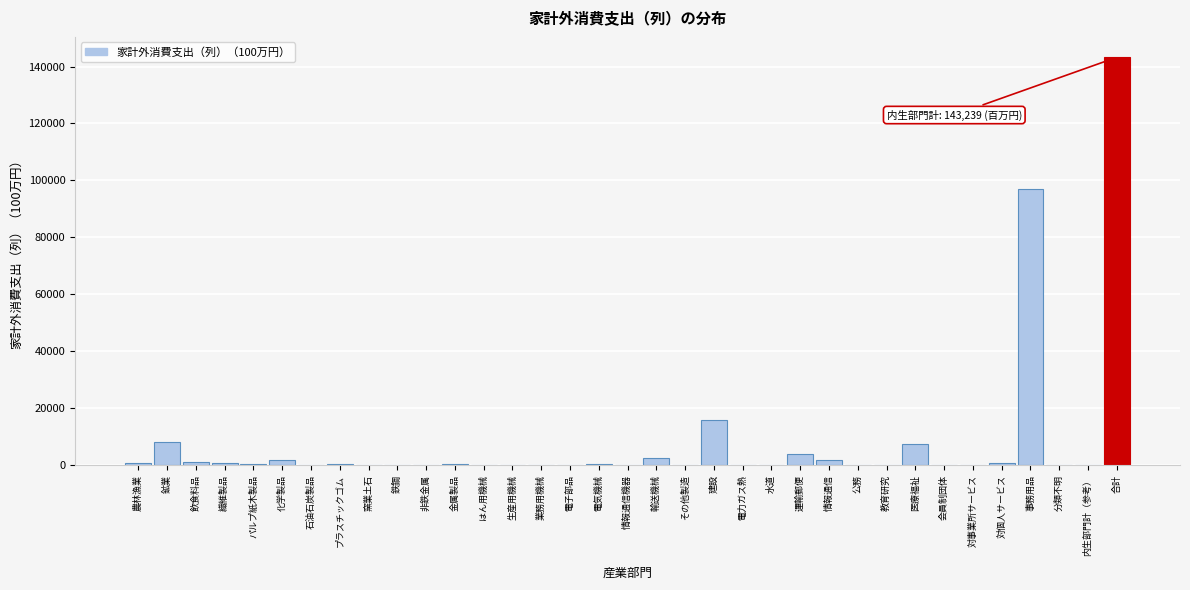

What is the greatest value displayed?

143239